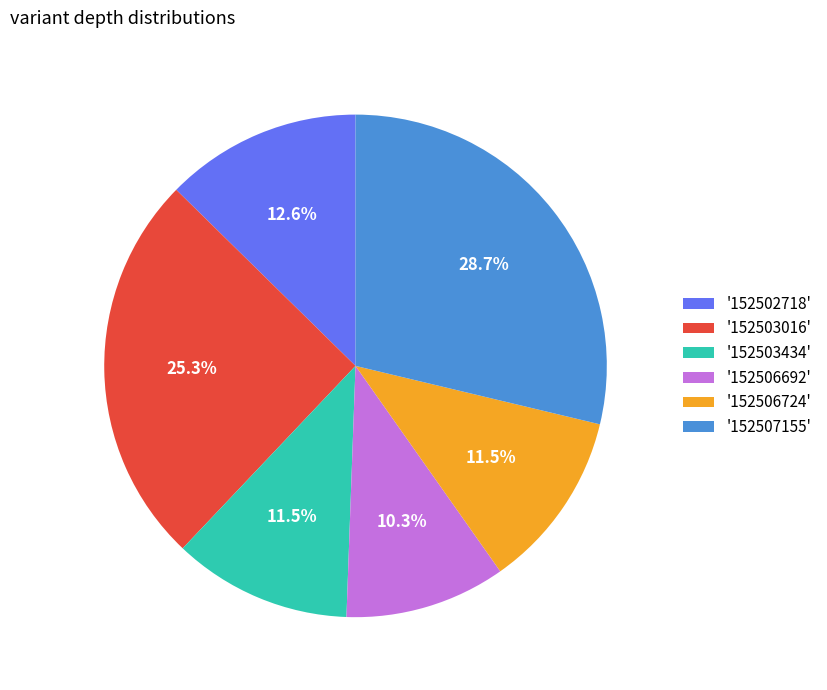

What is the ratio of the value at '152507155' to the value at '152503016'?

1.1